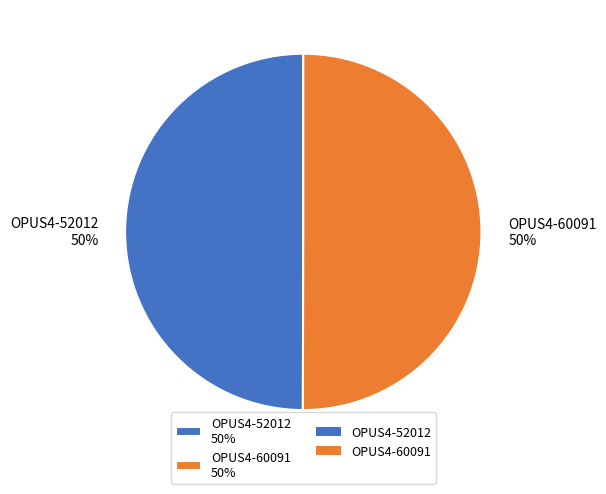

Do OPUS4-52012 50% and OPUS4-60091 50% together represent more than half of the pie?

Yes